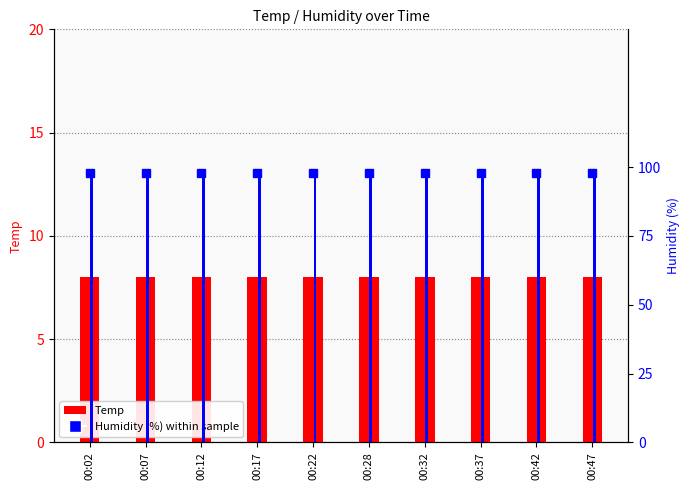

The value of Temp at 00:47 is 8. True or false?

True